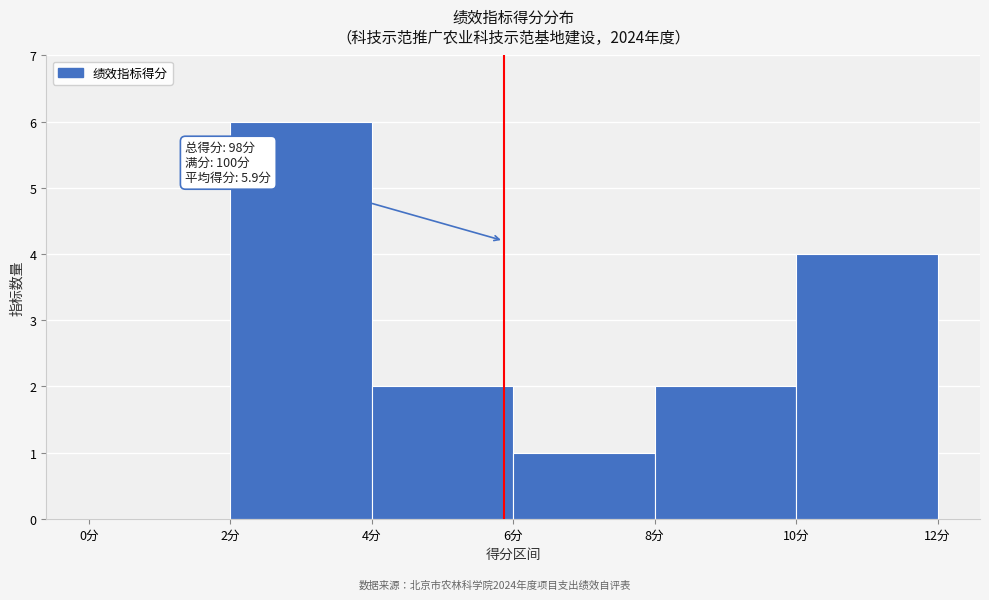

Over which range of the x-axis is the bar tallest?

2 to 4